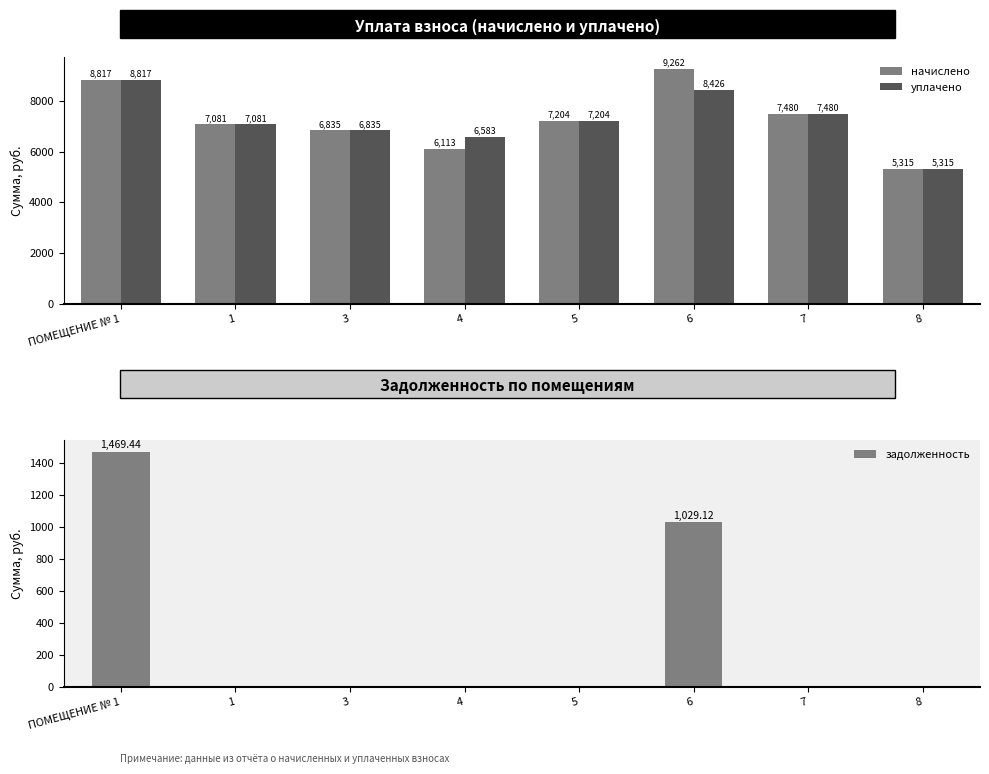

What is the value of the начислено bar at the 7th from the left?

7480.3